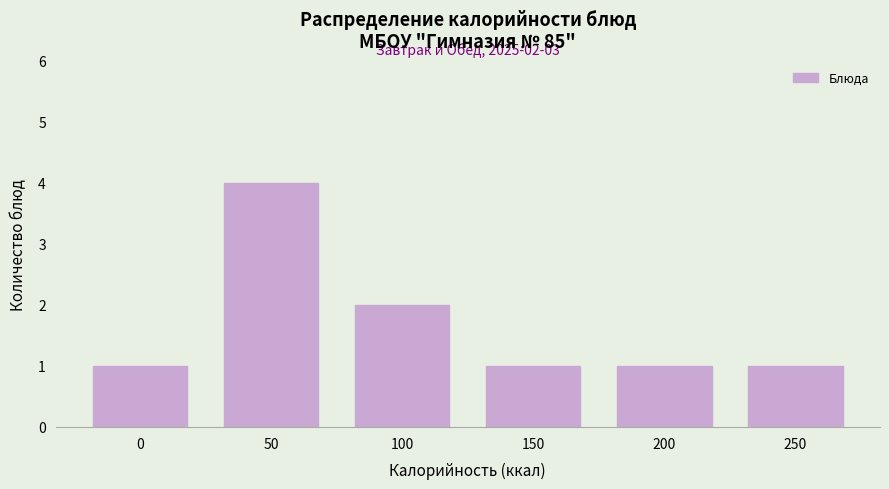

Reading right to left, list all the values displayed in this chart.

250=1	200=1	150=1	100=2	50=4	0=1